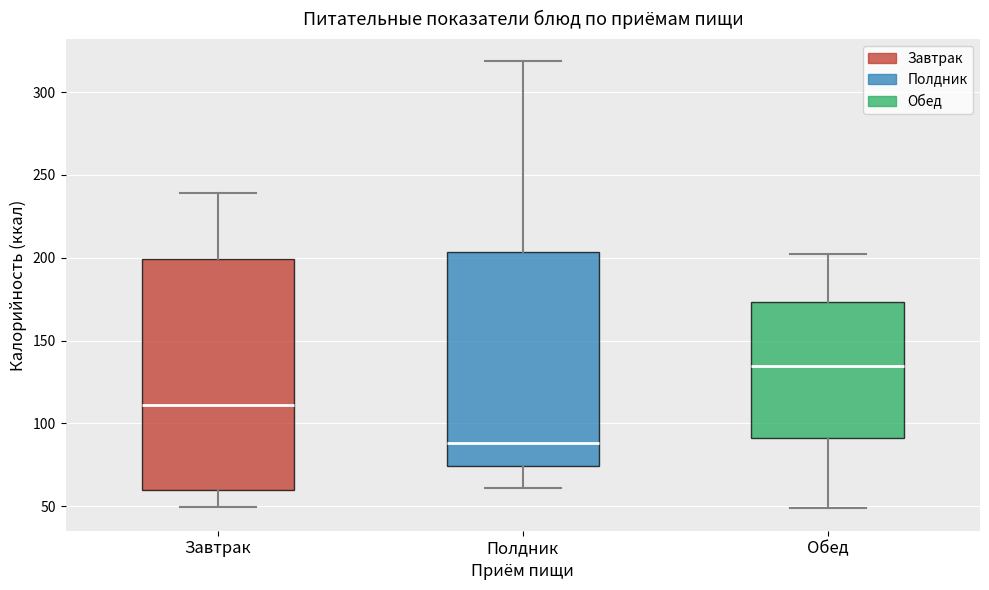

Where does the lower whisker of the box for Полдник end on the y-axis? The values are not printed on the chart, so give them approximately, as read against the axis.

60